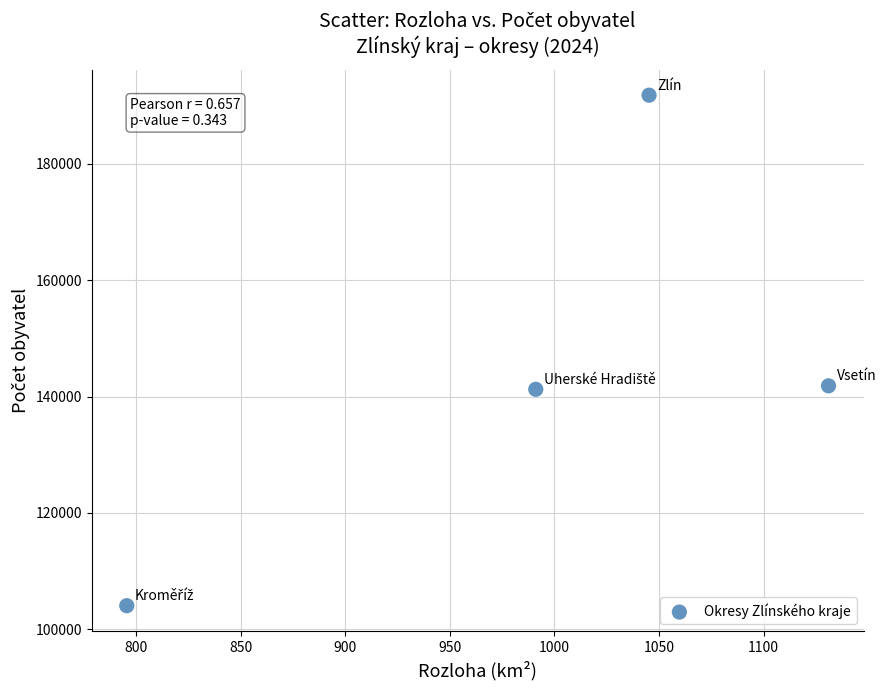

What is the average Y value?

144734